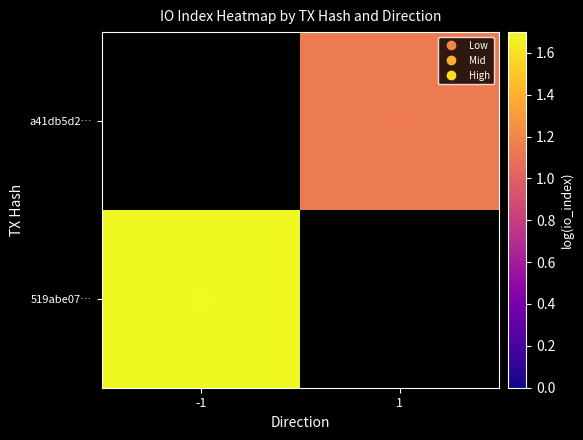

True or false: io_index (log10) has a value of 1.0 at 1.

True